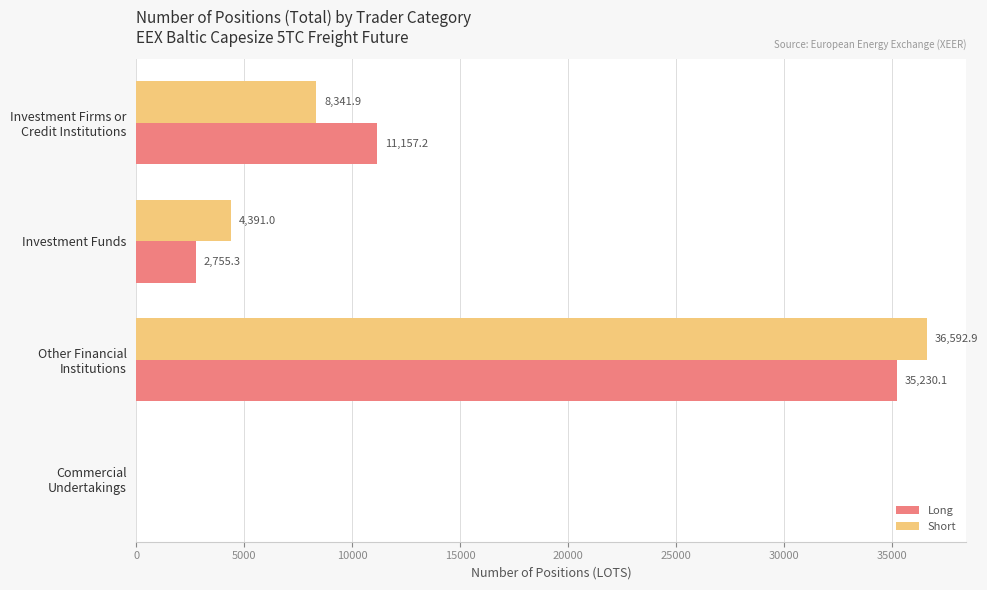

What is the maximum value shown in the chart?

36592.9